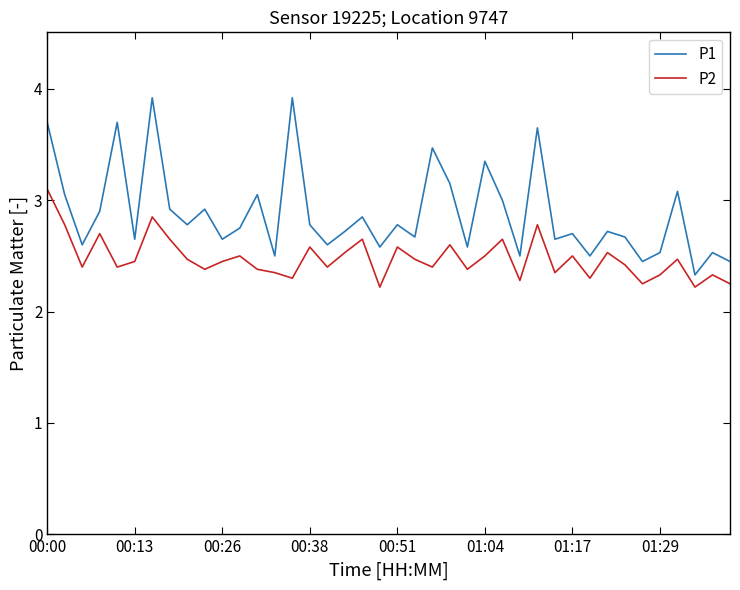

What is the difference between the maximum and minimum values in the P1 series?

1.6